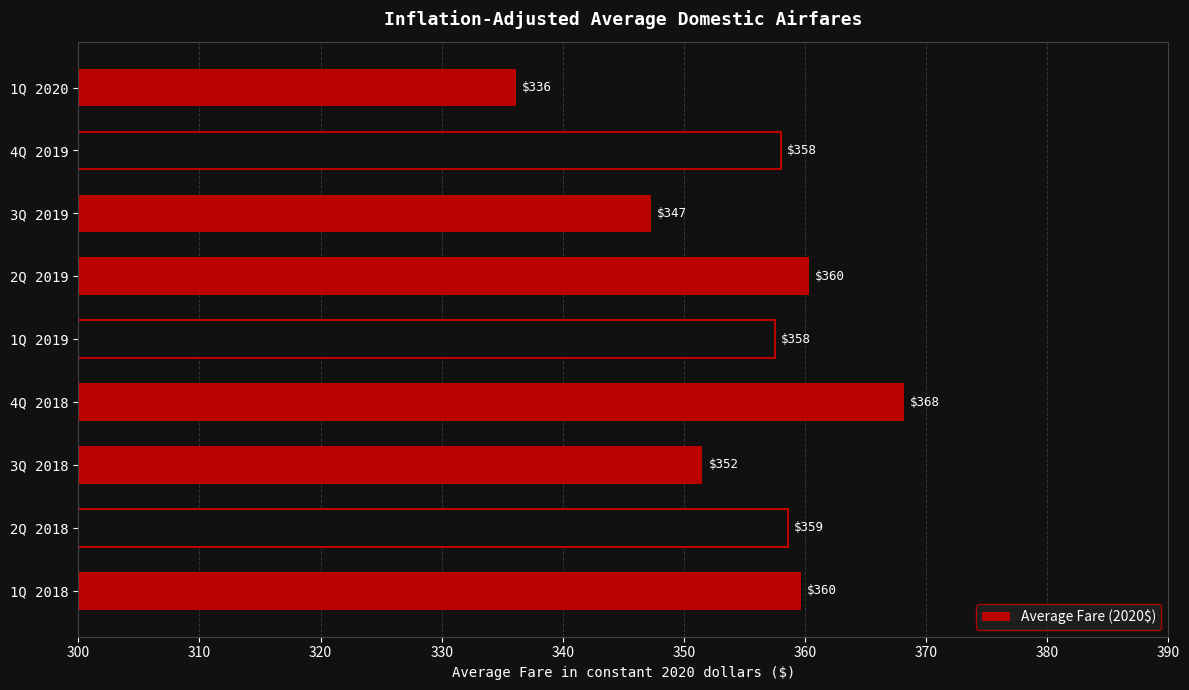

Which category has the highest value across all series?

4Q 2018